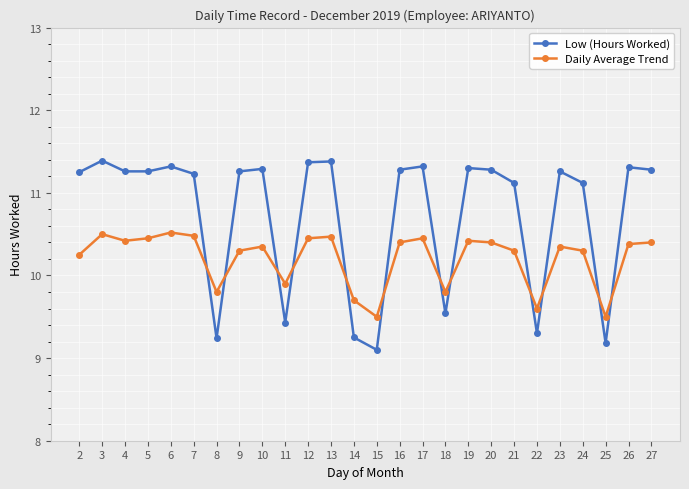

Where do Low (Hours Worked) and Daily Average Trend first cross each other?

7 and 8